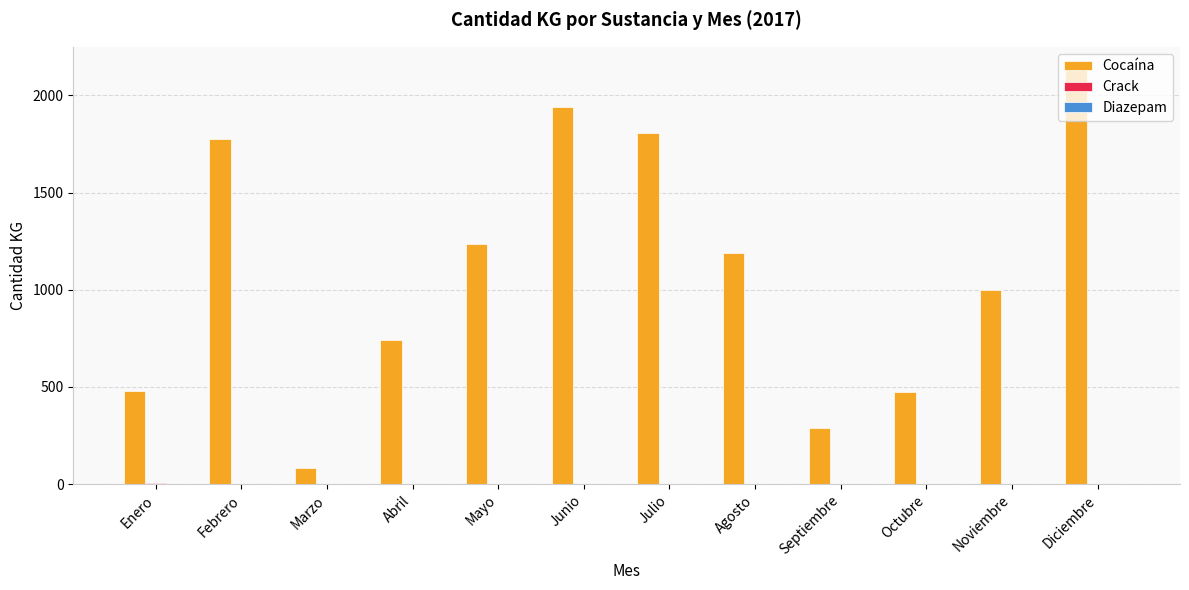

Which label corresponds to the largest value in the chart?

Diciembre